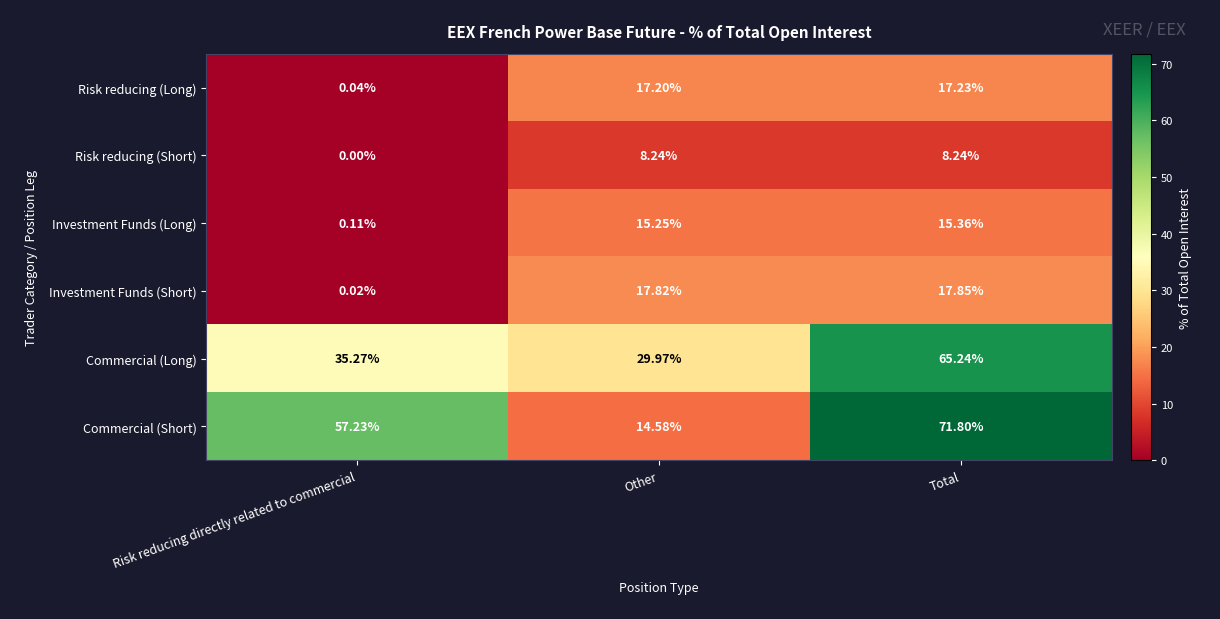

List the series in order of their peak value, highest first.

Commercial (Short), Commercial (Long), Investment Funds (Short), Risk reducing (Long), Investment Funds (Long), Risk reducing (Short)